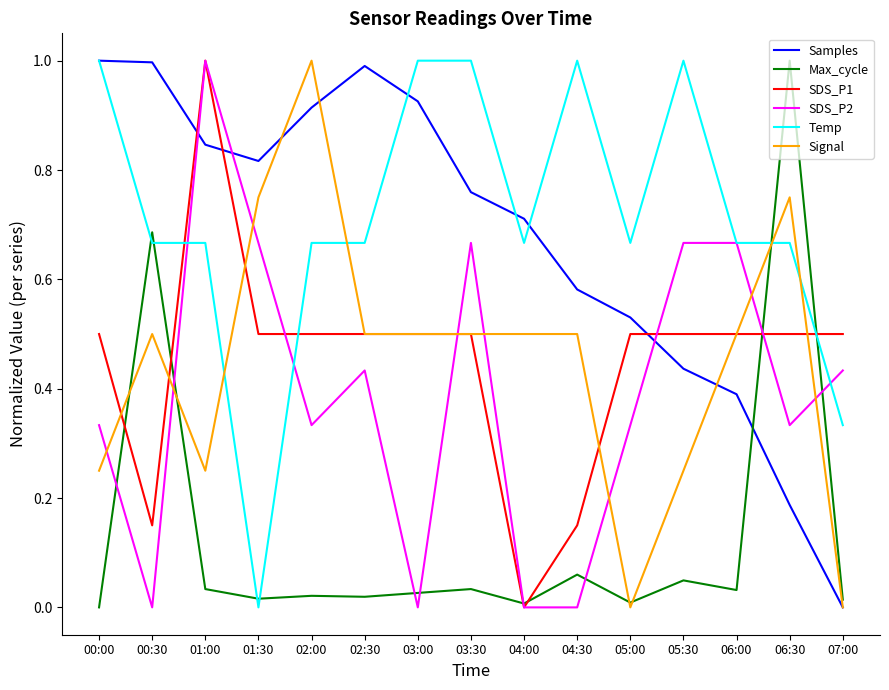

The SDS_P2 series shows 0.1 at 02:00. True or false?

False